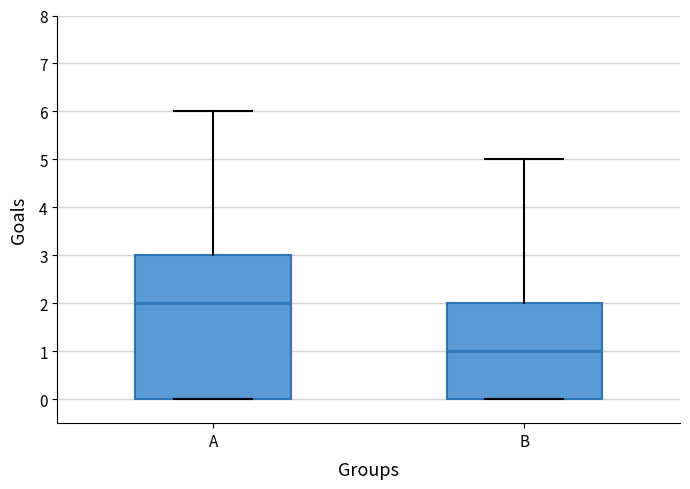

Which box is the tallest, from its lower edge to its upper edge?

A